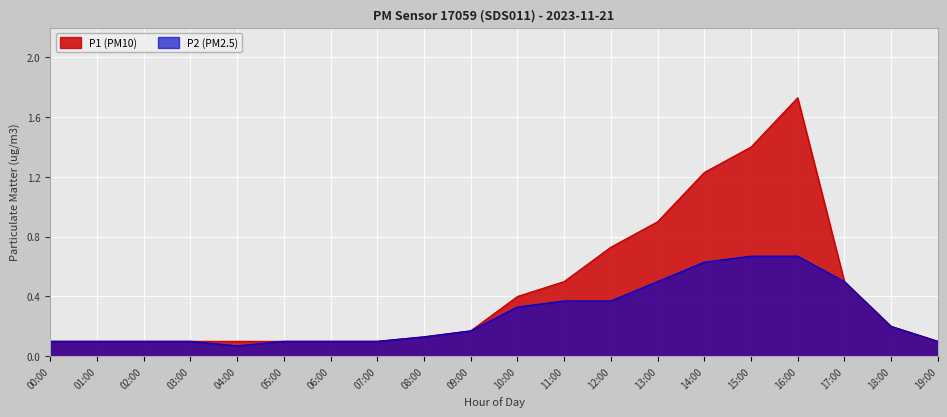

What is the total value across all series at 13:00?

1.4